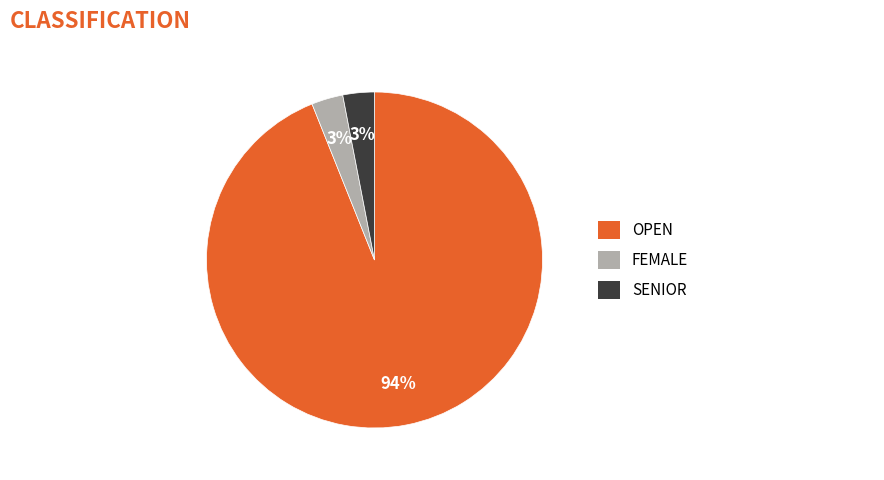

To the nearest percent, what is the average slice percentage?

33%